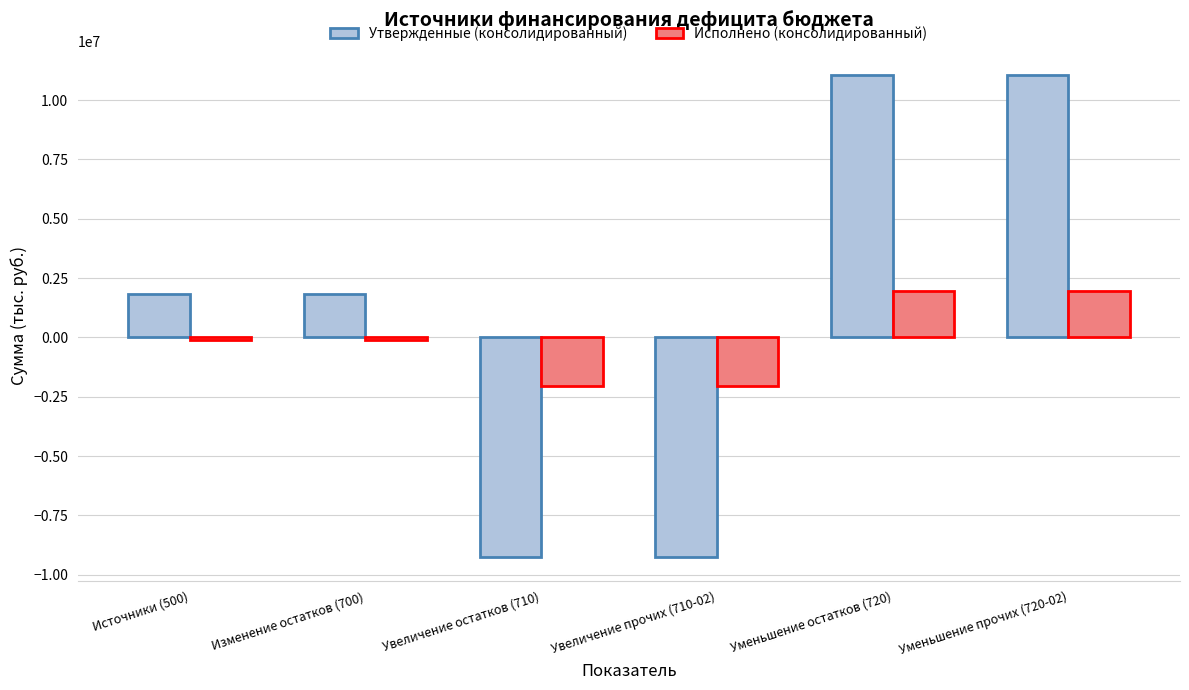

Between Изменение остатков (700) and Уменьшение прочих (720-02), which series saw the biggest shift?

Утвержденные (консолидированный)